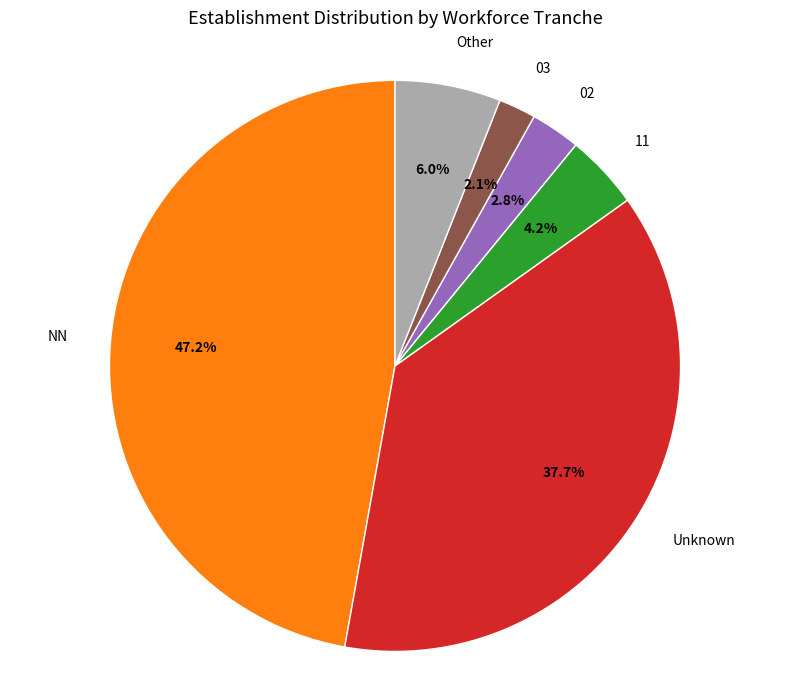

Which slice is the largest?

NN